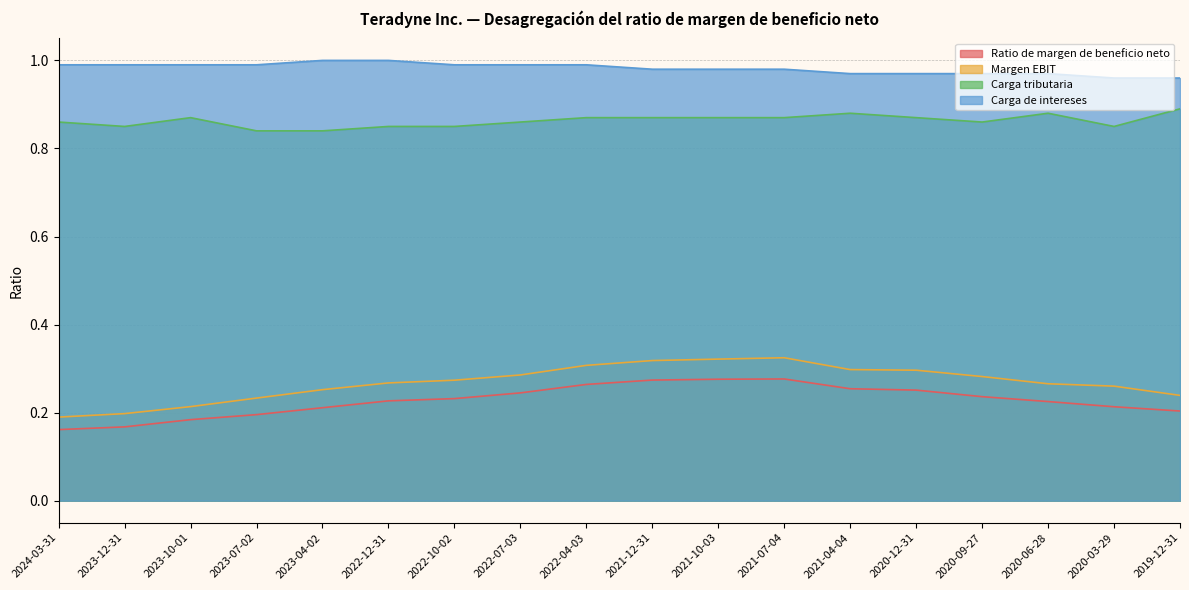

Count the number of data series in this chart.

4